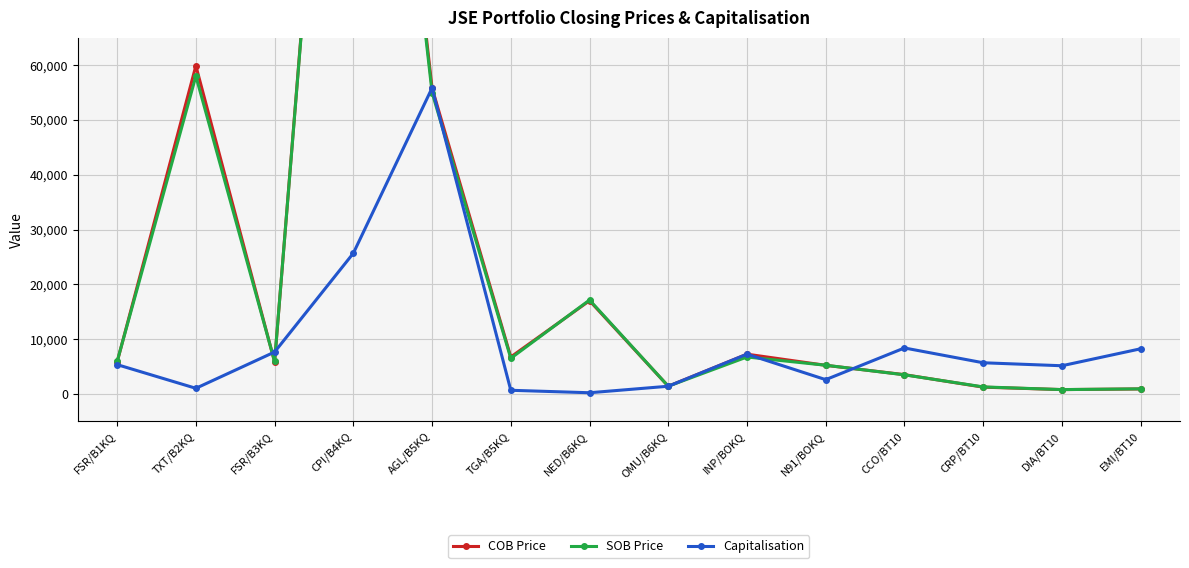

At which category does COB Price reach its first local peak?

TXT/B2KQ